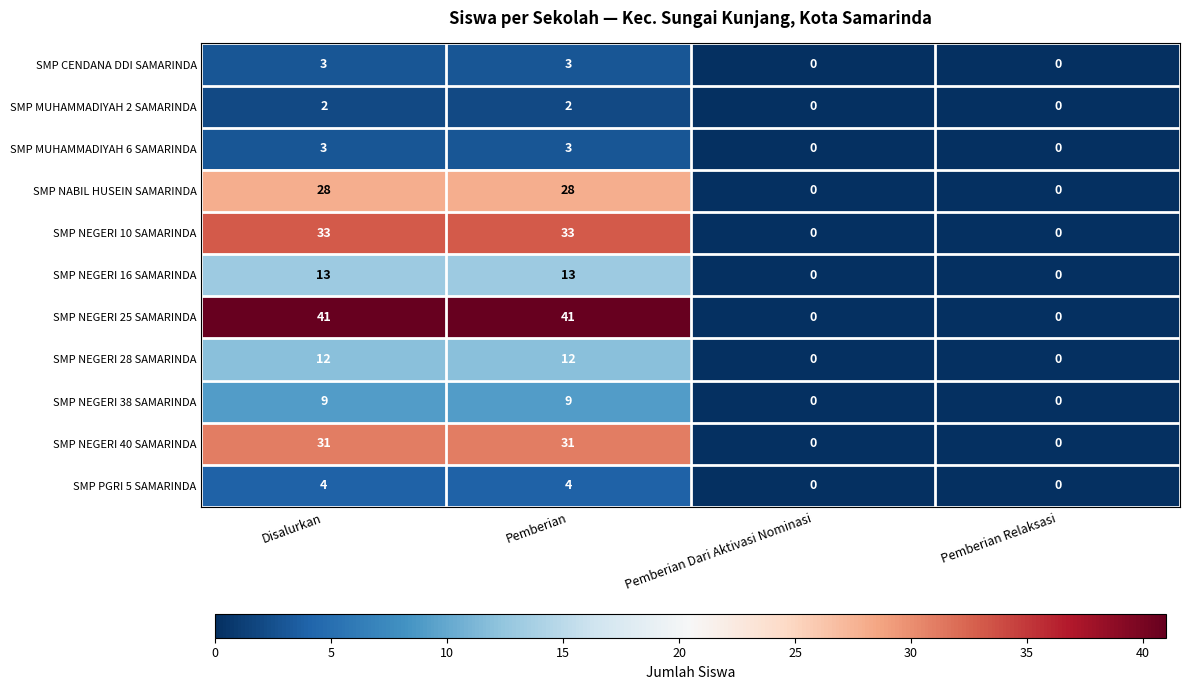

Count the number of data series in this chart.

11